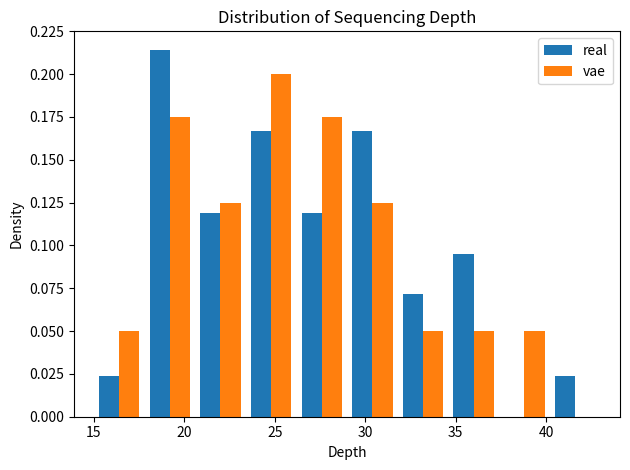

What is the height of the real bar covering 17.8 to 20.6 on the x-axis? Neither the bar edges nor the heights are printed on the chart, so give them approximately, as read against the axes.

0.215